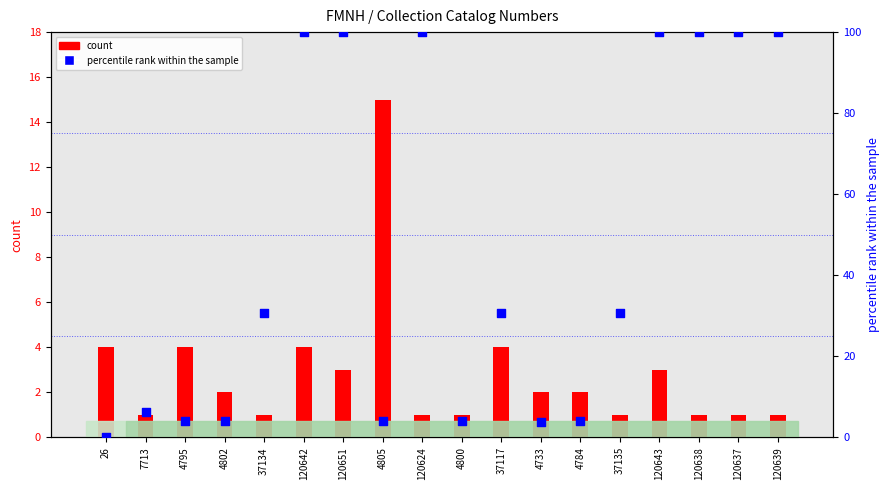

What is the total value across all series at 4800?

5.0